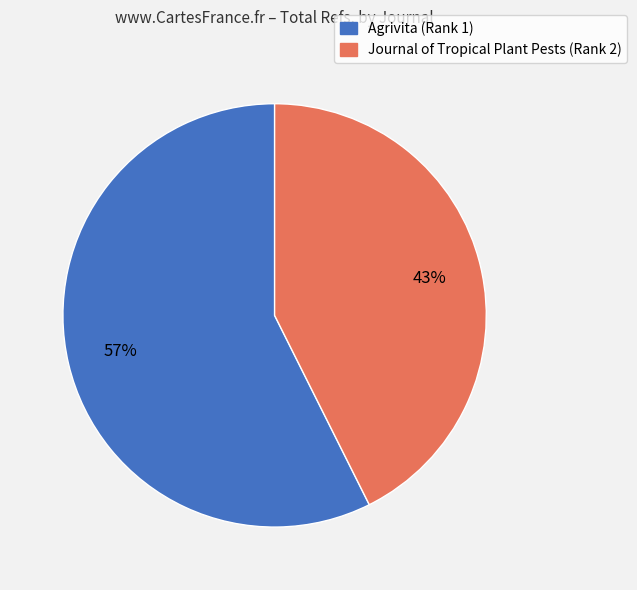

Rank the categories by value from highest to lowest.

Agrivita (Rank 1), Journal of Tropical Plant Pests (Rank 2)